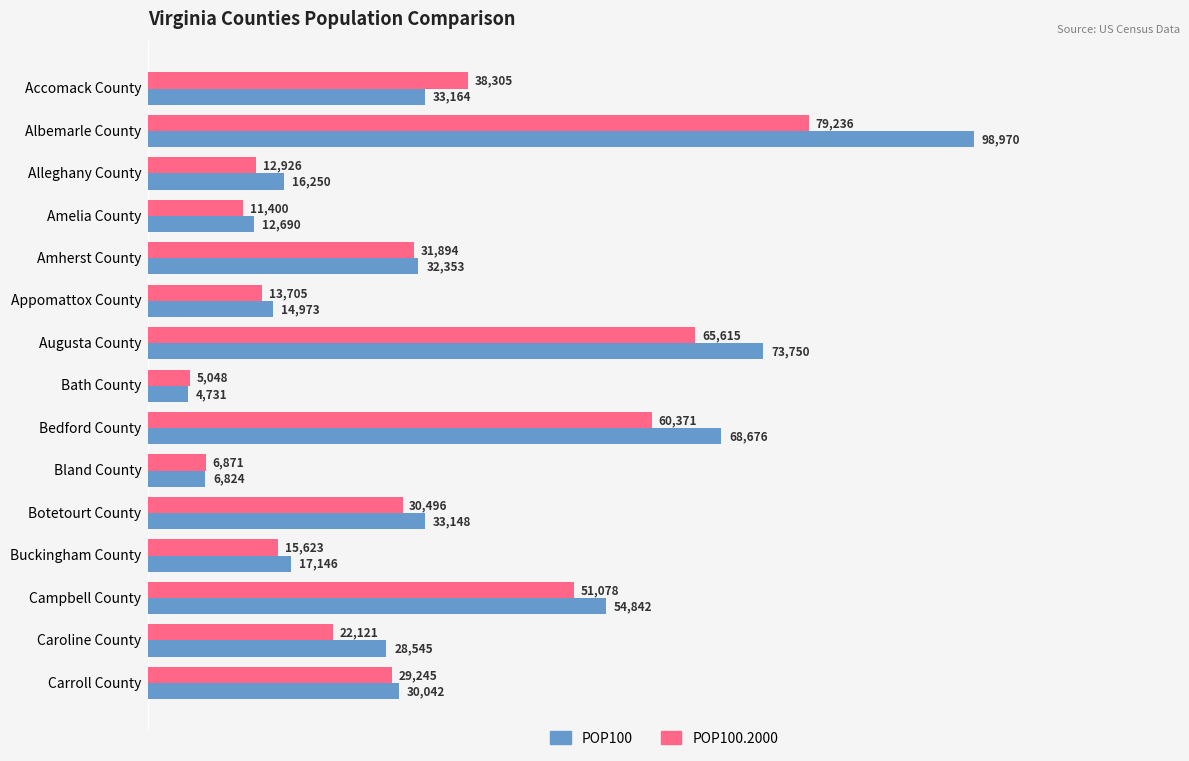

The value of POP100 at Campbell County is 19385. True or false?

False